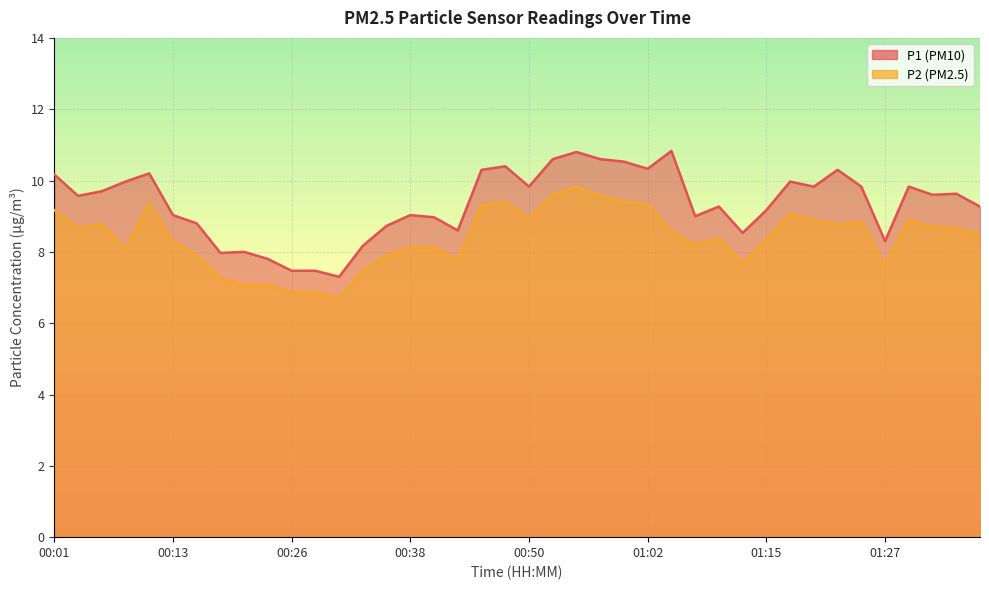

Reading left to right, what are all the values shown in this chart?

P1: 10.2	9.6	9.7	10.0	10.2	9.0	8.8	8.0	8.0	7.8	7.5	7.5	7.3	8.2	8.7	9.0	9.0	8.6	10.3	10.4	9.8	10.6	10.8	10.6	10.5	10.3	10.8	9.0	9.3	8.5	9.2	10.0	9.8	10.3	9.8	8.3	9.8	9.6	9.6	9.3
P2: 9.2	8.7	8.8	8.1	9.3	8.3	7.9	7.3	7.1	7.1	6.9	6.9	6.7	7.5	7.9	8.1	8.1	7.8	9.3	9.4	8.9	9.6	9.8	9.6	9.4	9.3	8.6	8.2	8.4	7.7	8.3	9.1	8.9	8.8	8.8	7.6	8.9	8.7	8.7	8.5